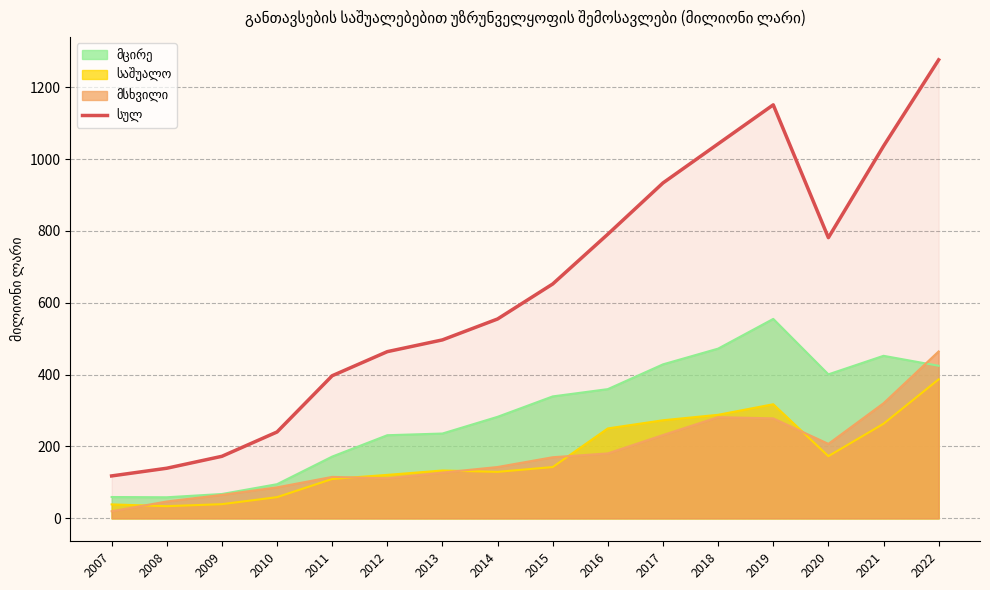

What is the total value across all series at 2011?

793.8